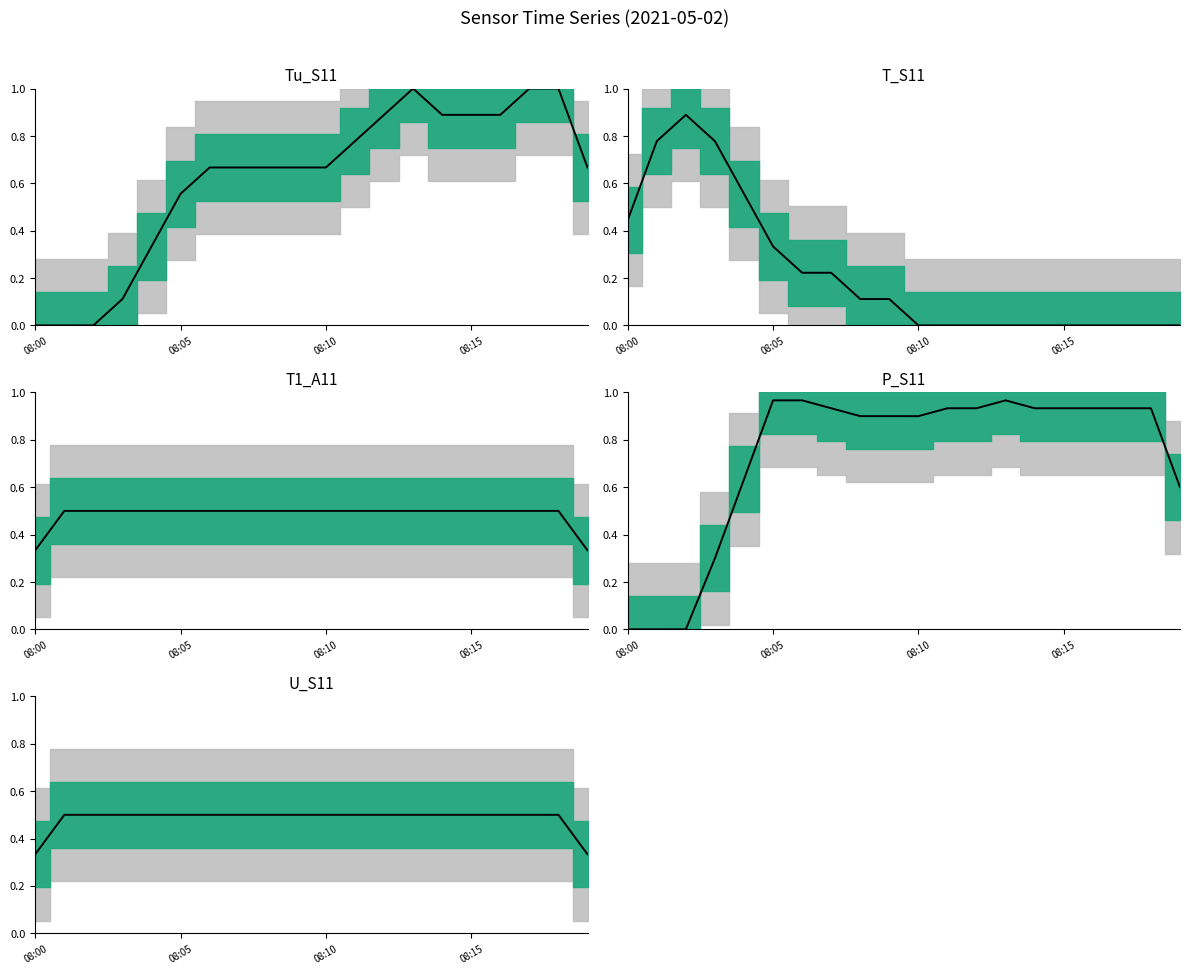

At which category is the sum across all series the highest?

13